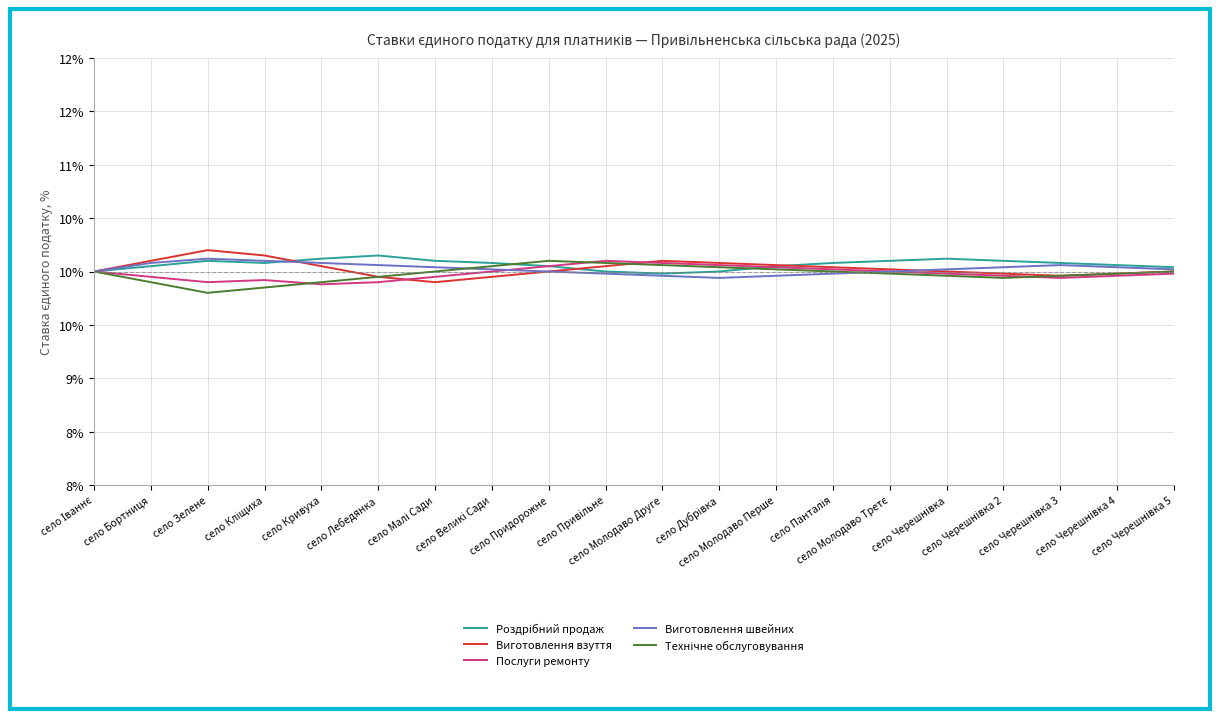

Does the chart have visible grid lines?

Yes